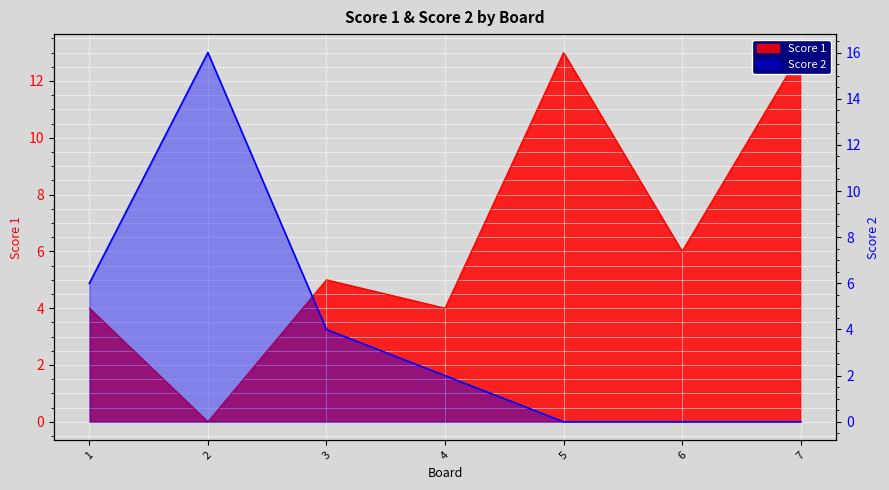

Rank the series at 3 from lowest to highest value.

Score 2, Score 1